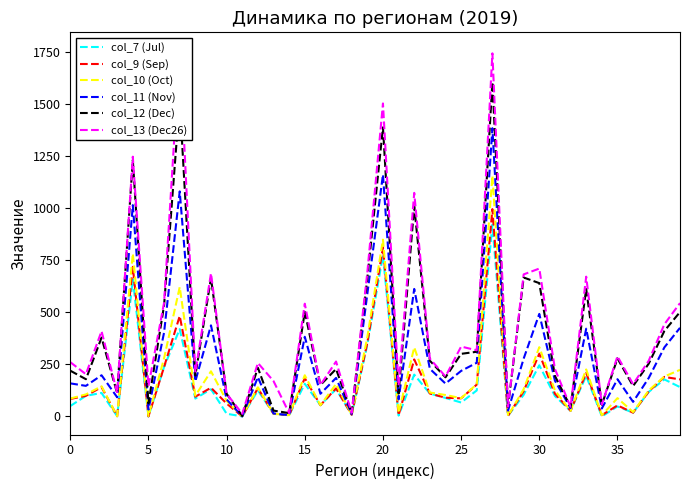

Reading right to left, what are all the values shown in this chart?

col_7 (Jul): 141	178	118	18	48	0	195	27	98	246	104	3	922	125	67	89	110	201	4	775	345	8	131	54	157	6	13	125	0	13	131	86	420	238	0	659	1	113	99	50
col_9 (Sep): 178	190	120	18	53	6	209	27	109	302	121	3	997	153	87	90	110	274	6	814	354	8	135	54	184	6	13	136	0	62	138	95	483	238	0	719	1	141	99	84
col_10 (Oct): 224	192	125	21	88	6	226	27	125	333	131	3	1157	155	88	103	115	332	17	850	381	8	156	54	198	6	13	140	0	75	217	100	622	280	2	783	1	145	106	86
col_11 (Nov): 426	332	185	70	179	38	422	40	172	493	278	28	1386	258	219	158	229	613	82	1163	589	12	185	109	383	6	14	189	0	82	438	169	1082	404	33	1016	92	198	147	159
col_12 (Dec): 502	411	254	146	279	56	613	45	195	641	668	47	1608	311	301	188	268	1010	110	1390	664	16	228	151	503	16	28	234	2	109	665	197	1518	534	63	1233	111	379	179	220
col_13 (Dec26): 545	443	268	155	289	57	672	46	228	711	683	47	1746	318	336	192	278	1075	148	1505	692	17	264	151	542	16	170	257	13	109	688	212	1759	547	146	1249	113	410	203	261